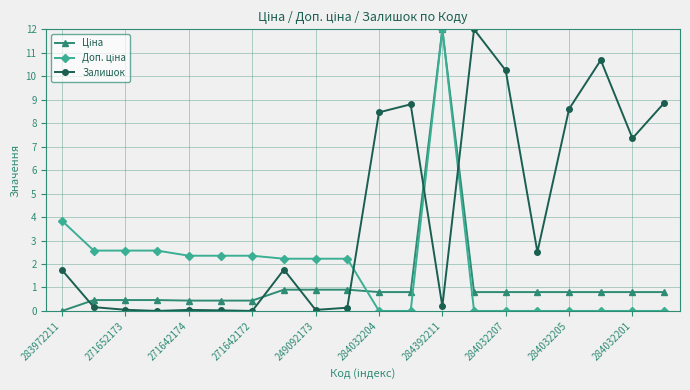

How many values in the Залишок series exceed 1?

11